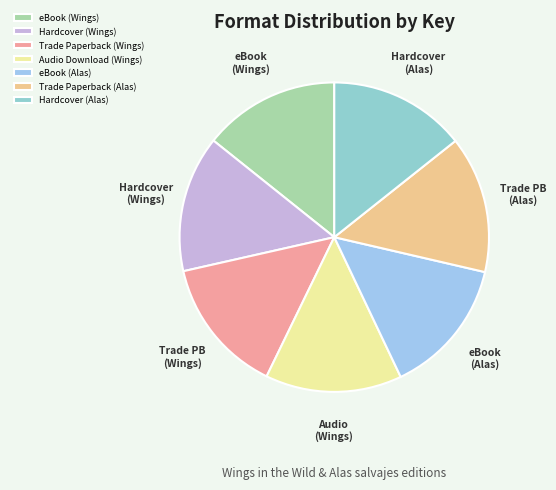

Does Hardcover (Alas) account for over 50% of the chart?

No